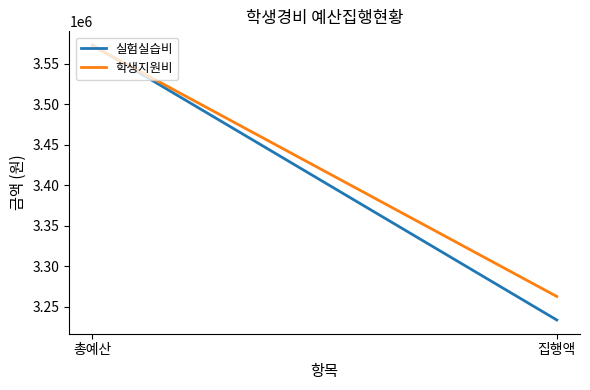

What is the average value of the 학생지원비 series?

3417367